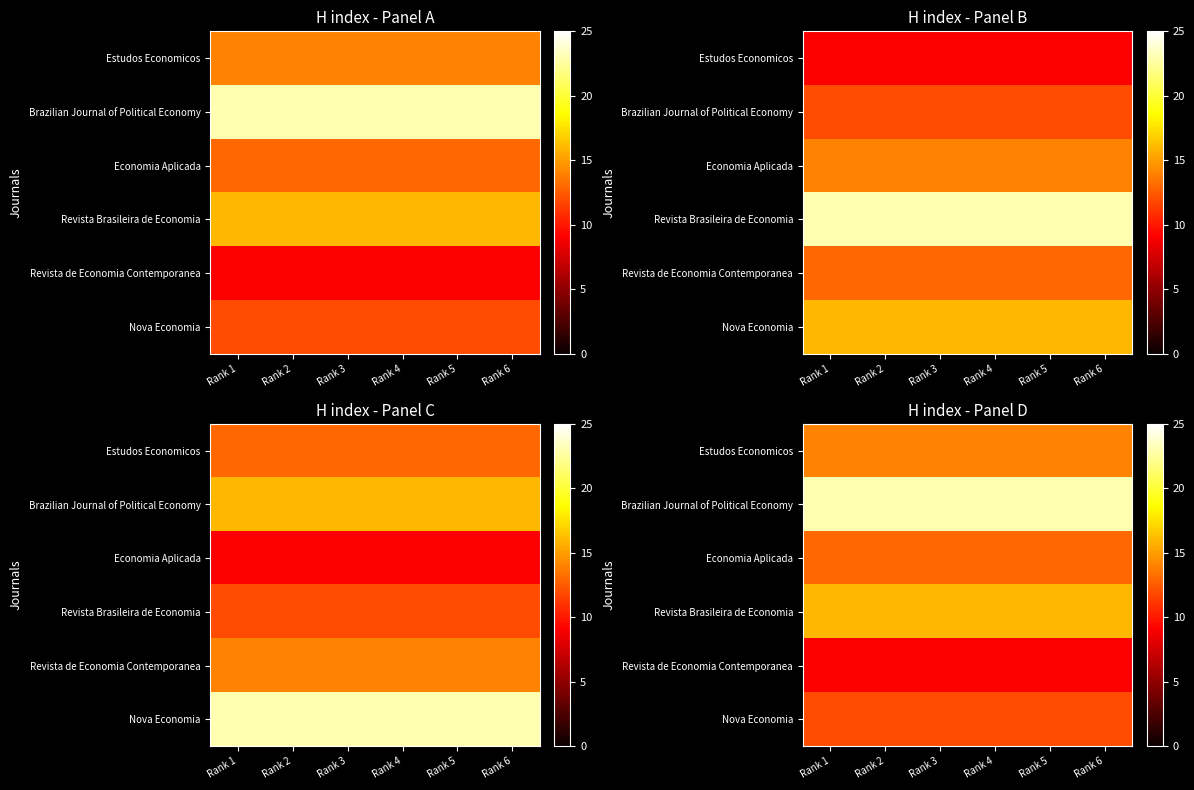

True or false: Nova Economia has a value of 12 at Rank 1.

True